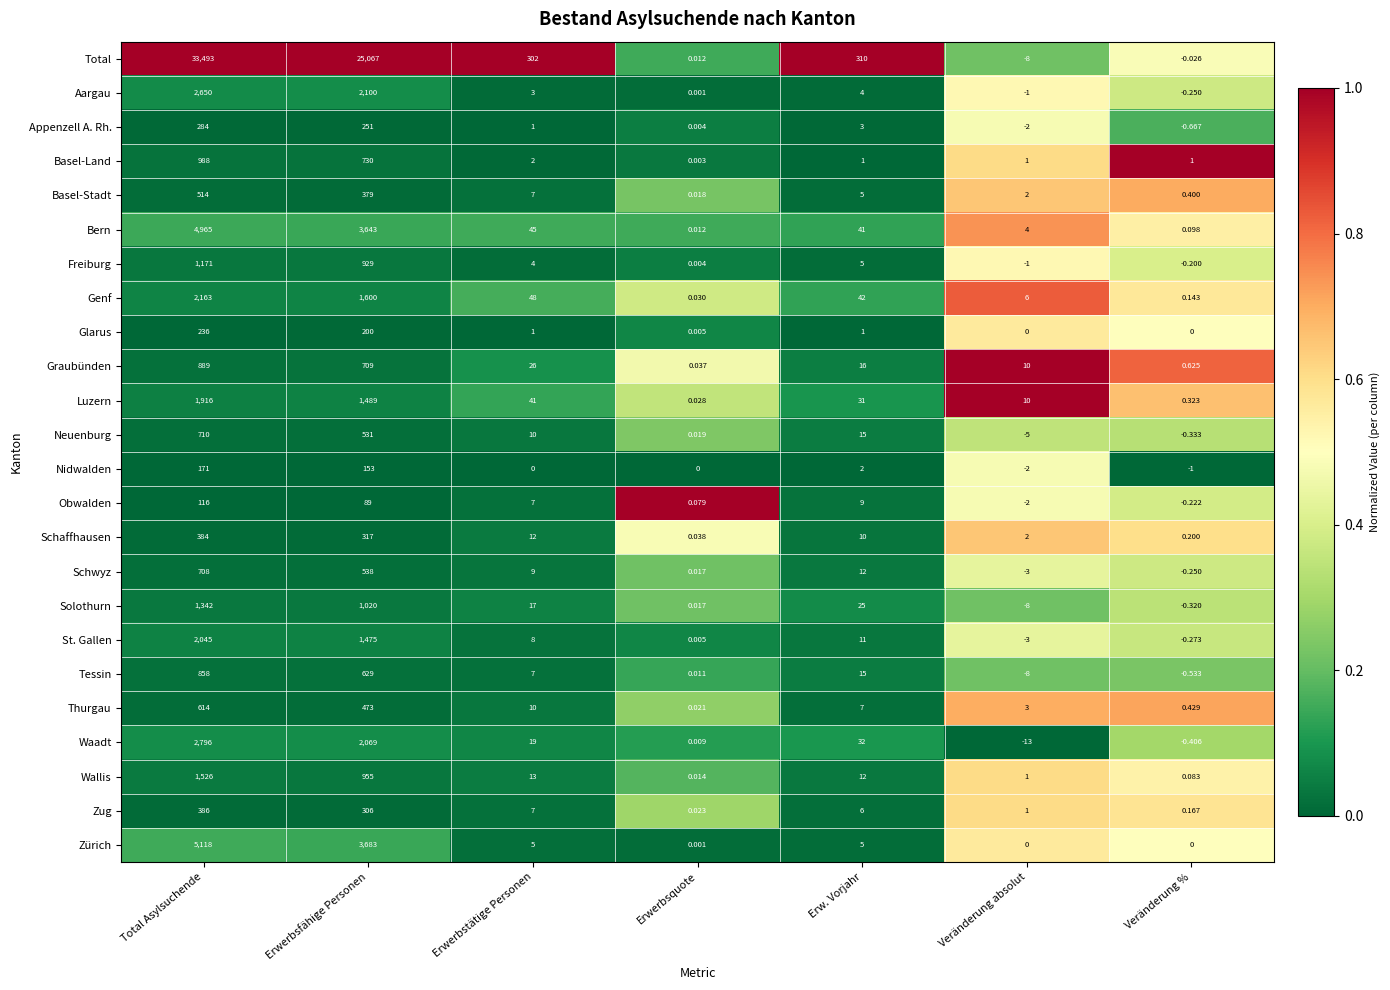

Which category has the lowest value in the Schaffhausen series?

Erwerbsquote